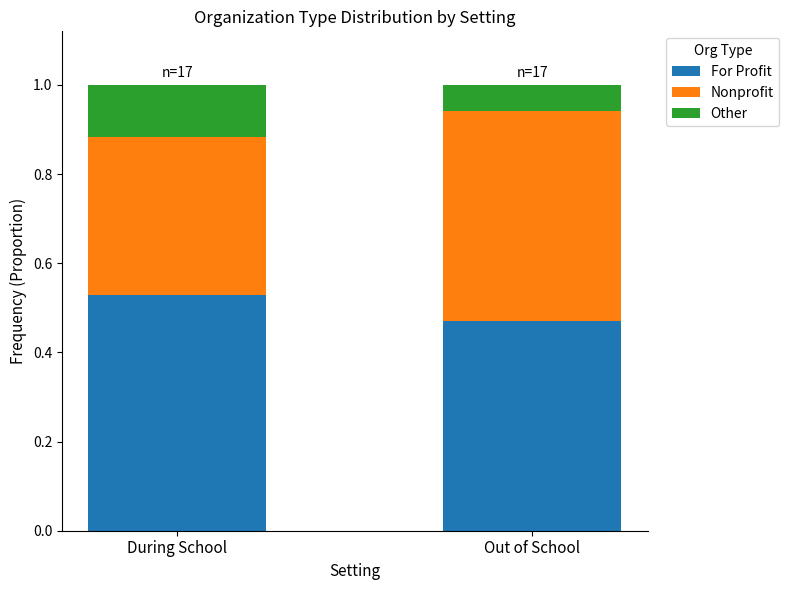

Which category has the highest value in the For Profit series?

During School